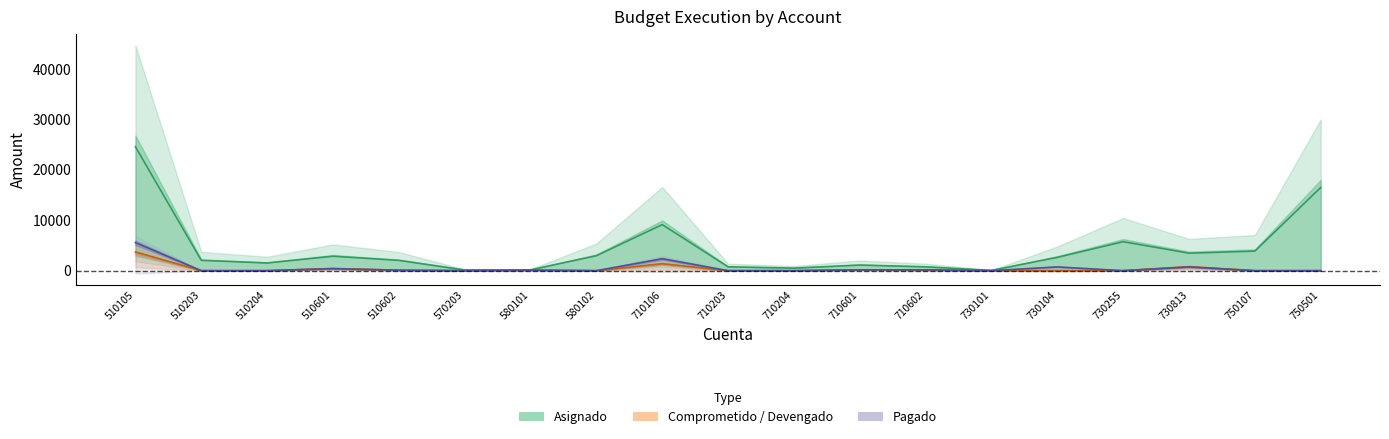

List the labels in order of Comprometido value, largest first.

510105, 710106, 730813, 510601, 710601, 710602, 580101, 510602, 570203, 510203, 510204, 580102, 710203, 710204, 730101, 730104, 730255, 750107, 750501